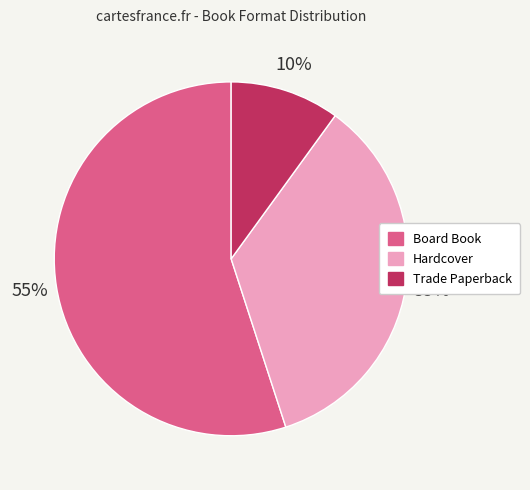

Is Board Book the majority of the pie?

Yes